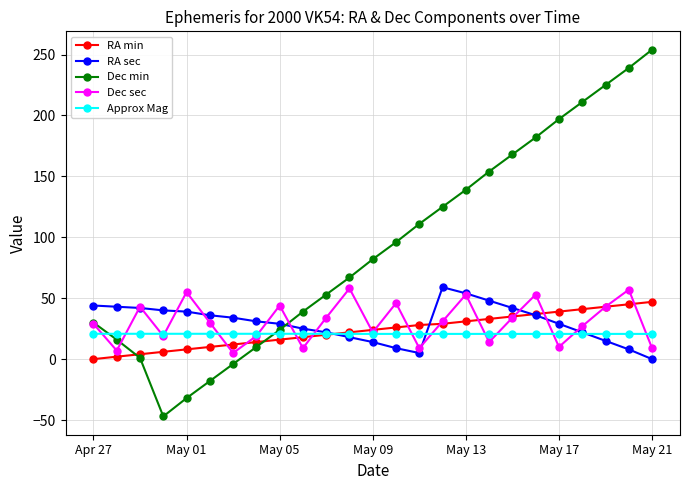

How many interior local valleys does the Dec min series have?

1